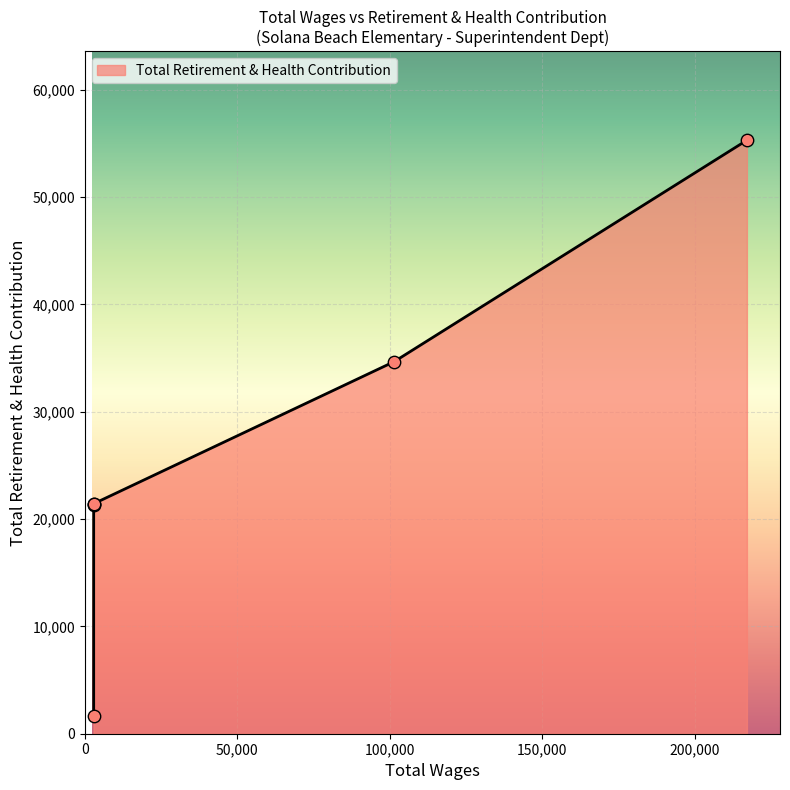

What is the ratio of the value at 2880.0 to the value at 101453.0?

0.6